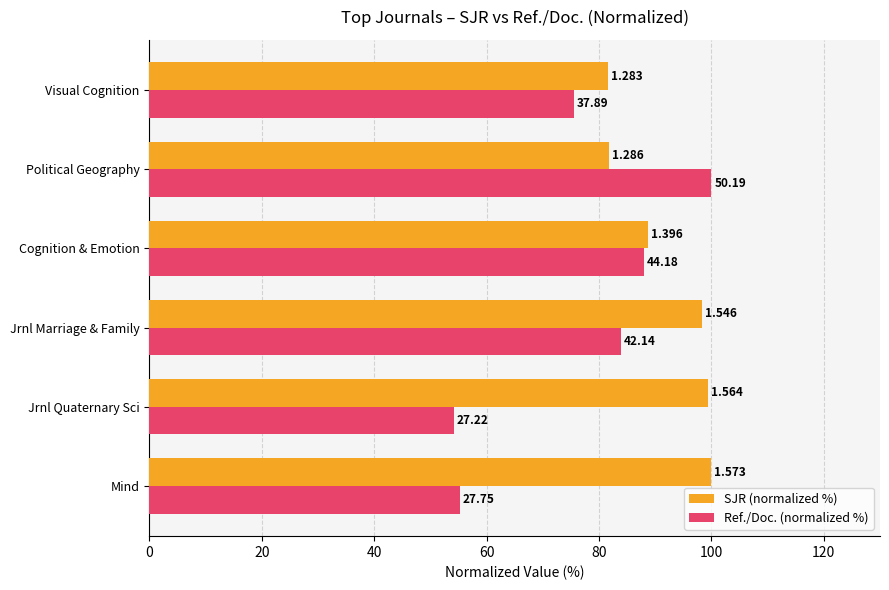

Reading right to left, extract all data points from this chart.

SJR (normalized %): 81.6	81.8	88.7	98.3	99.4	100.0
Ref./Doc. (normalized %): 75.5	100.0	88.0	84.0	54.2	55.3